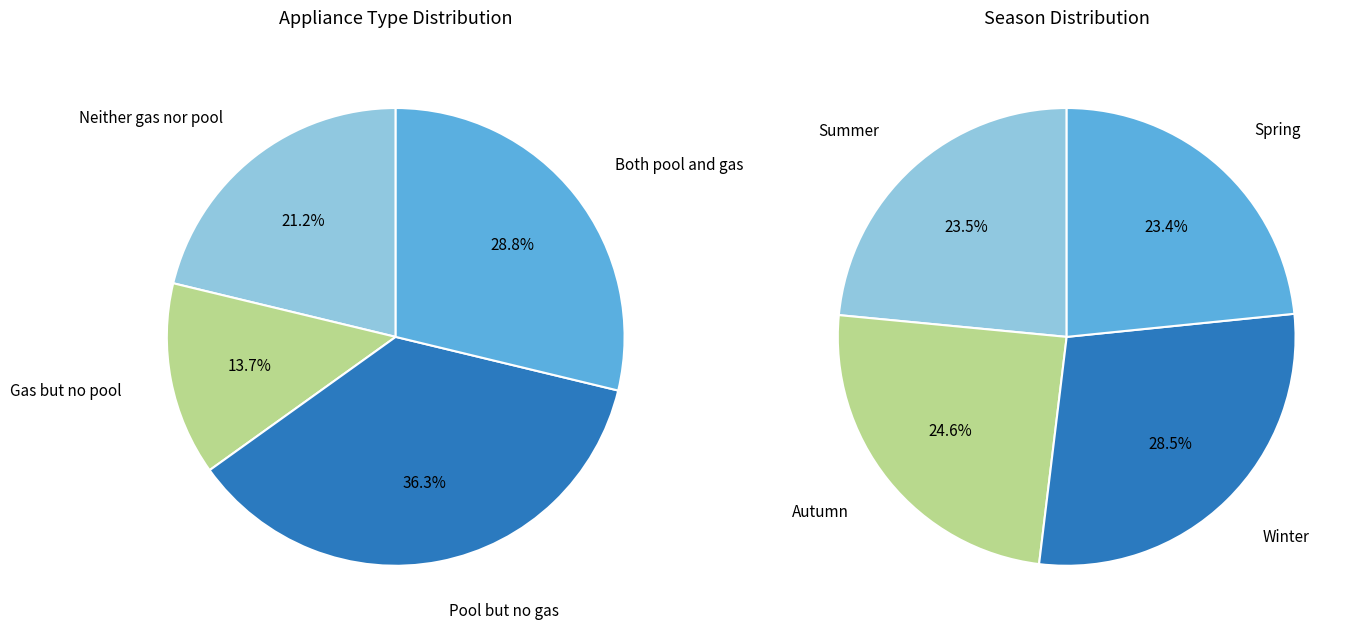

To the nearest percent, what percentage of the pie is Autumn?

25%